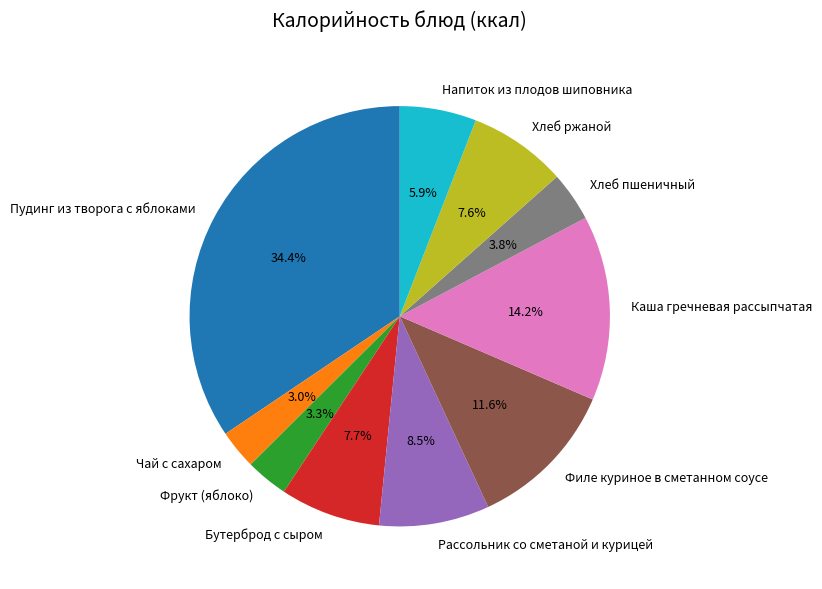

To the nearest percent, what portion does Фрукт (яблоко) represent?

3%